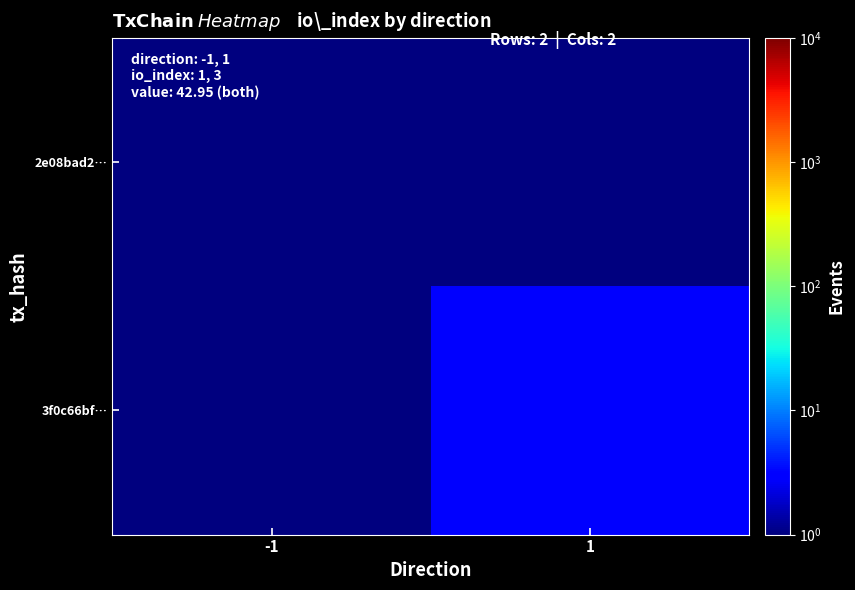

At which category is the sum across all series the highest?

1